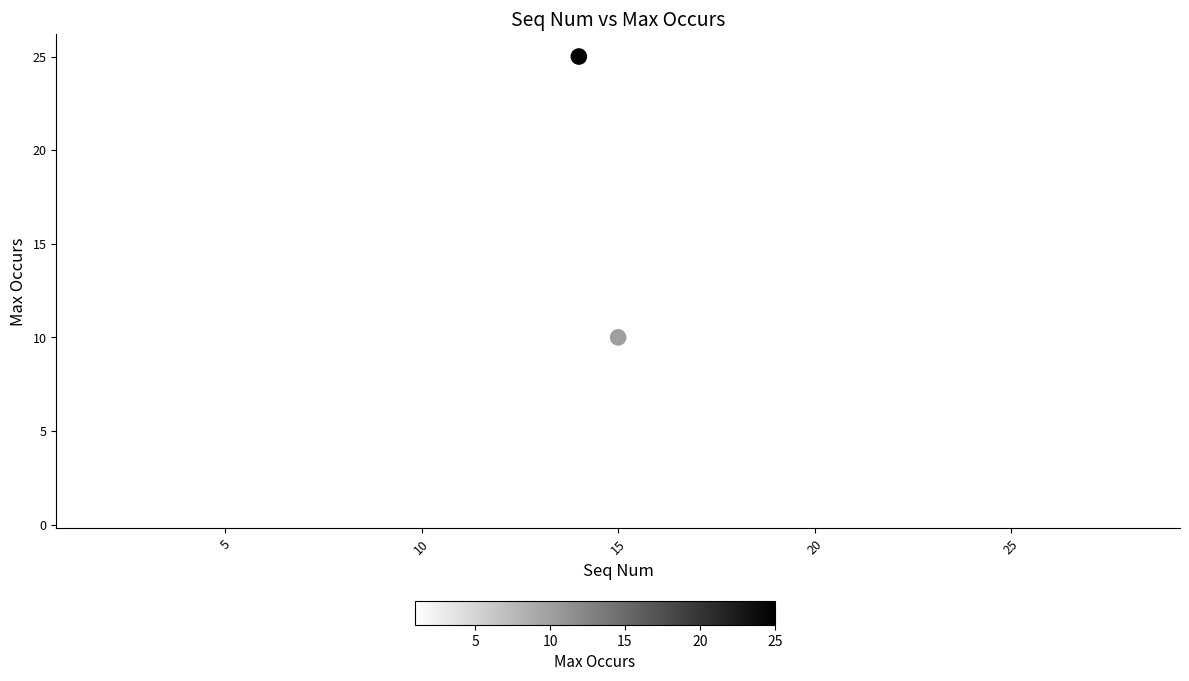

What Y value in the scatter plot is closest to 13?

10